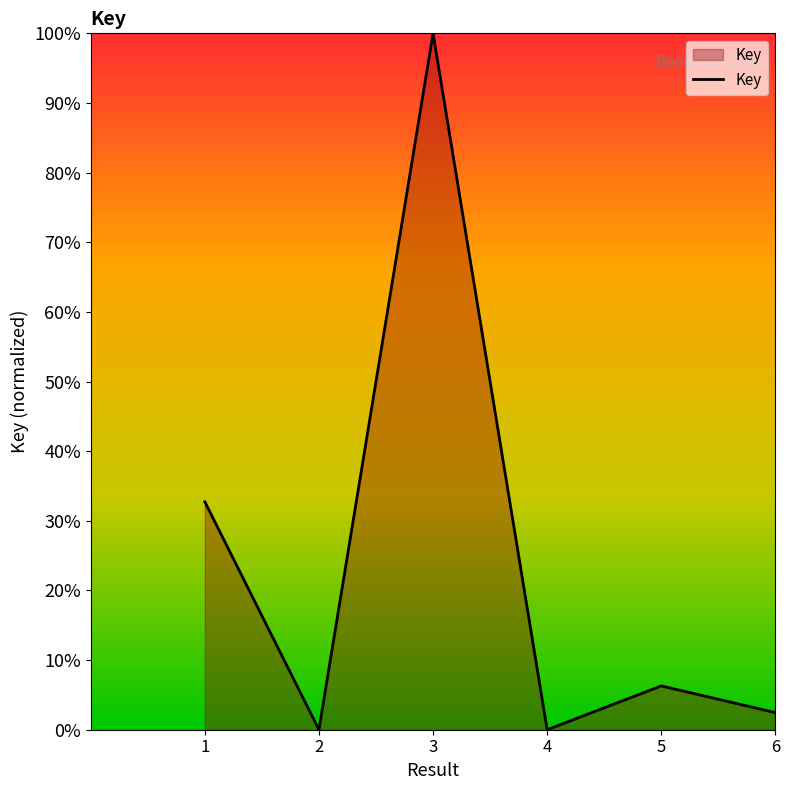

True or false: the data shows 0.0 at 4.

True